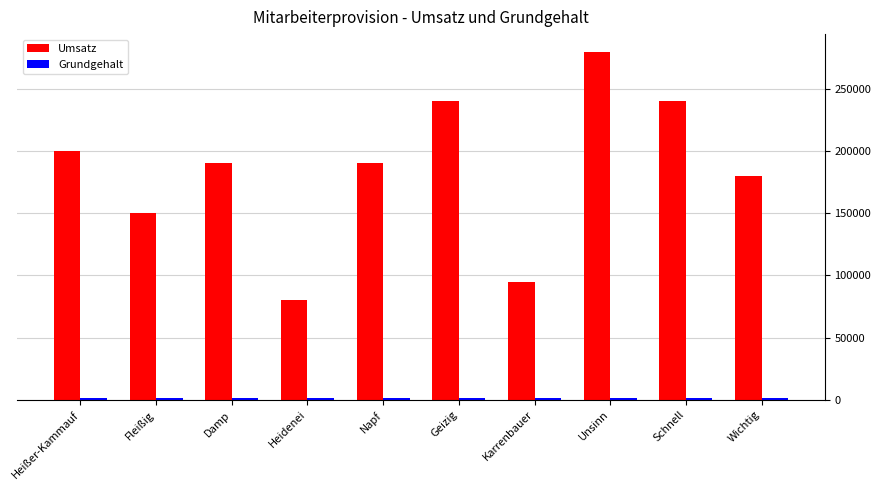

How many data points does each series have?

10